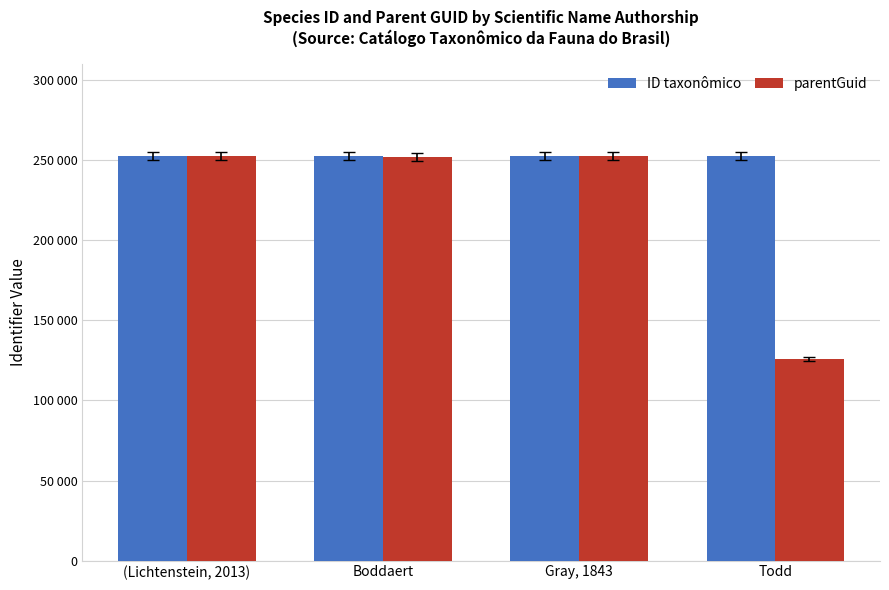

List the series in order of their peak value, highest first.

ID taxonômico, parentGuid